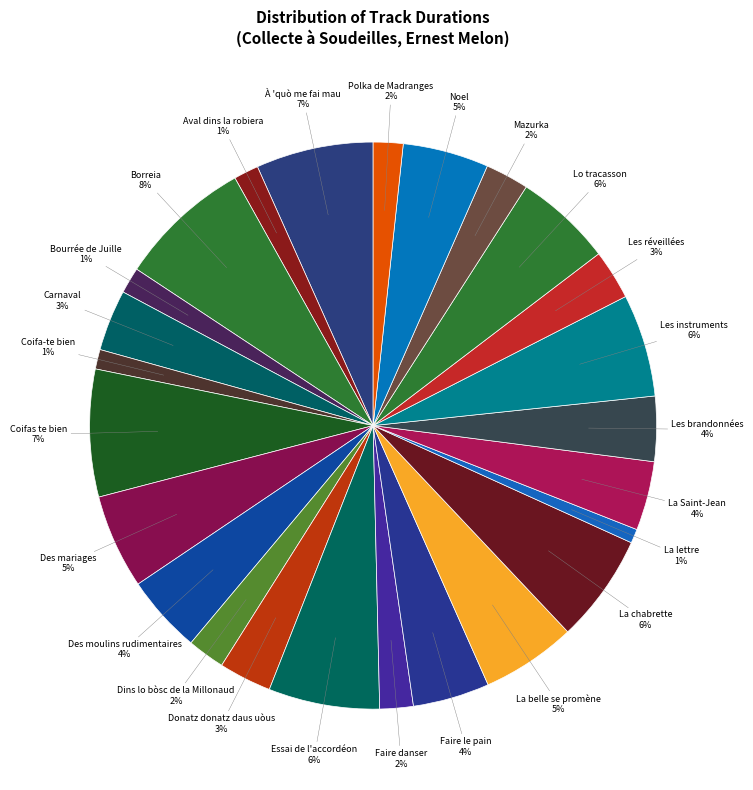

To the nearest percent, what is the combined percentage of Polka de Madranges and Coifa-te bien?

3%